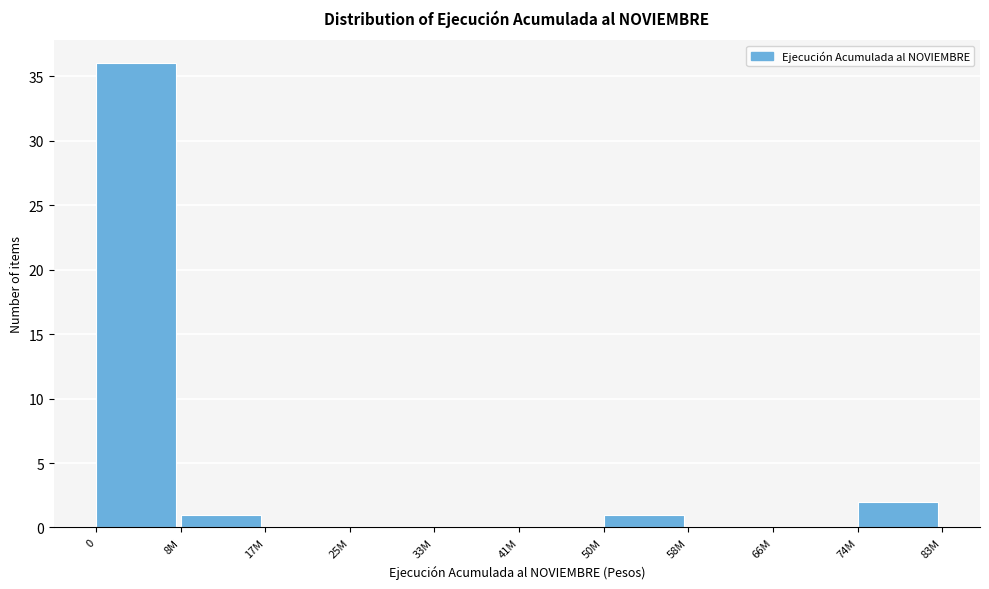

Reading left to right, transcribe all the data shown in this chart.

0=36	8M=1	17M=0	25M=0	33M=0	41M=0	50M=1	58M=0	66M=0	74M=2